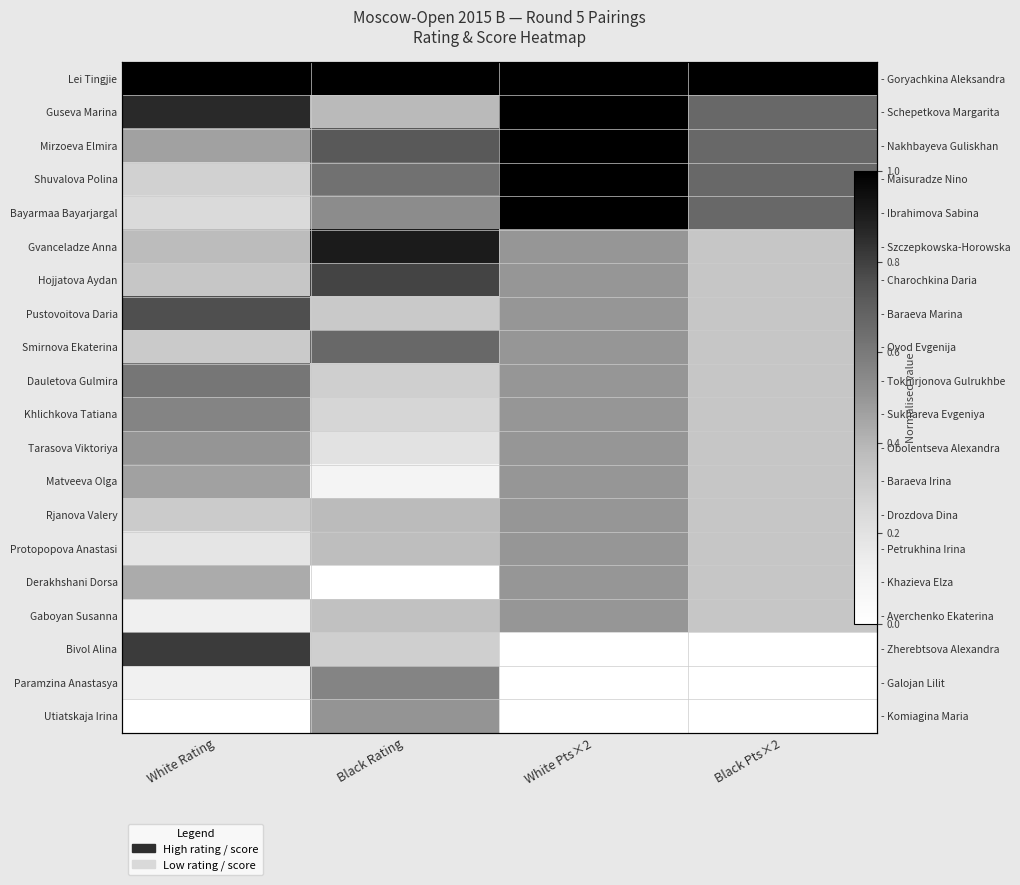

What is the average value of the Smirnova Ekaterina series?

0.5